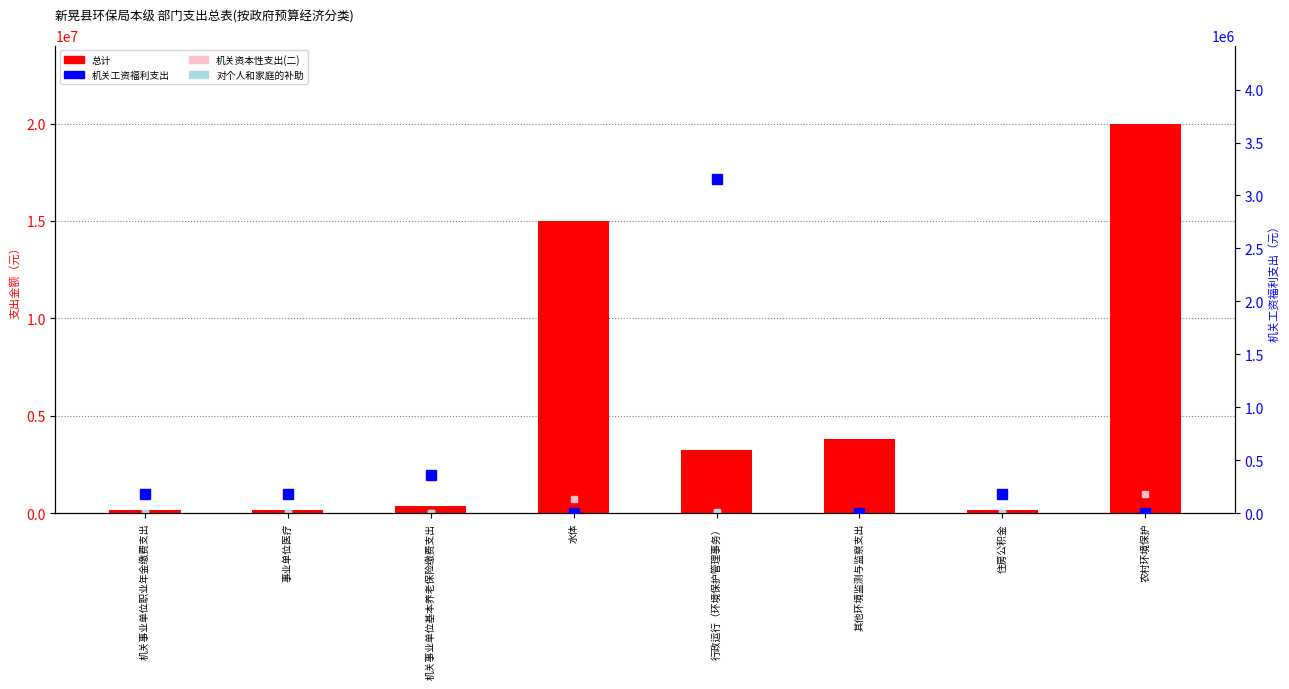

What are all the series names shown in the legend?

机关资本性支出(二), 对个人和家庭的补助, 总计, 机关工资福利支出